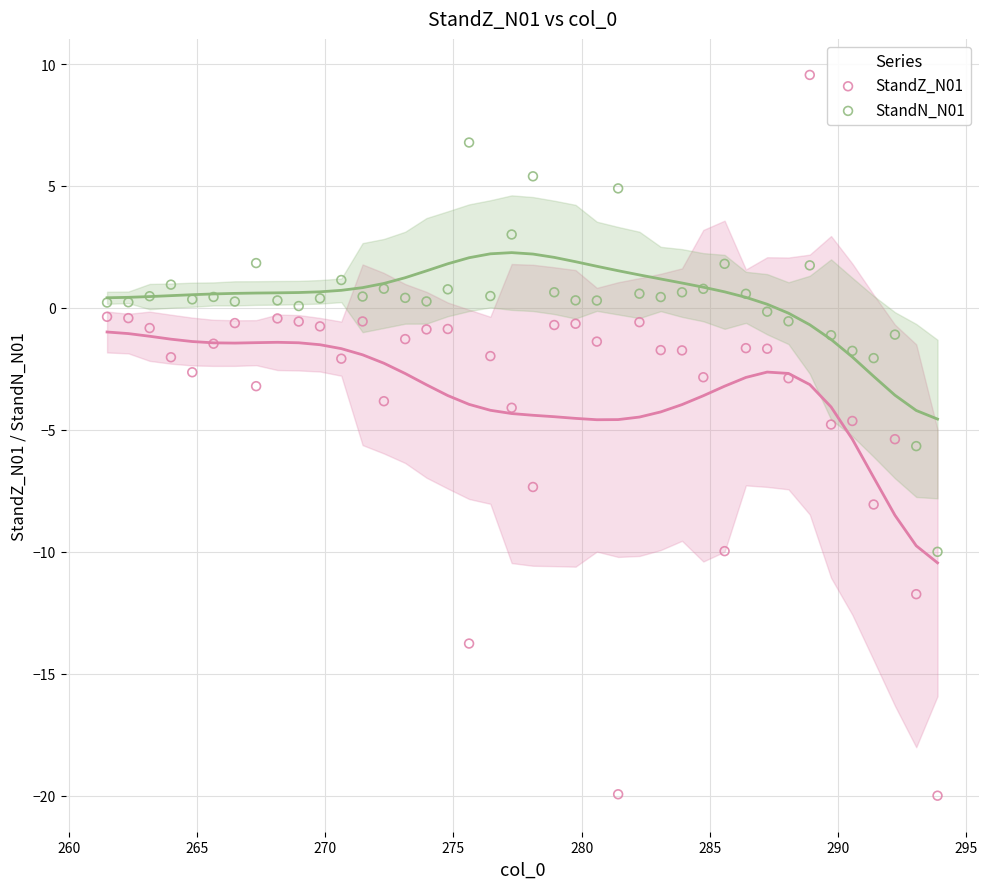

Which series reaches the maximum Y coordinate?

StandZ_N01